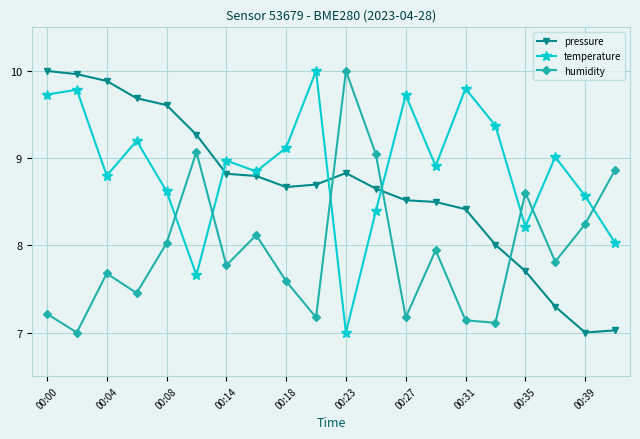

What are all the series names shown in the legend?

pressure, temperature, humidity